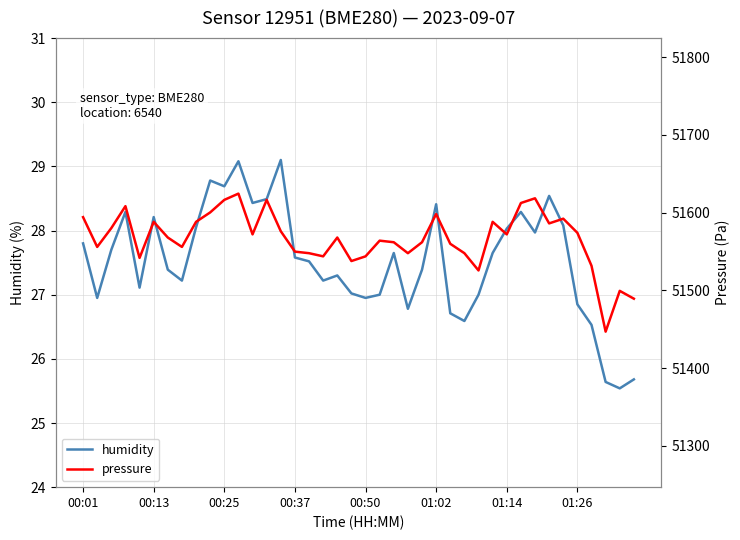

Is this an area chart (filled region under the line)?

No